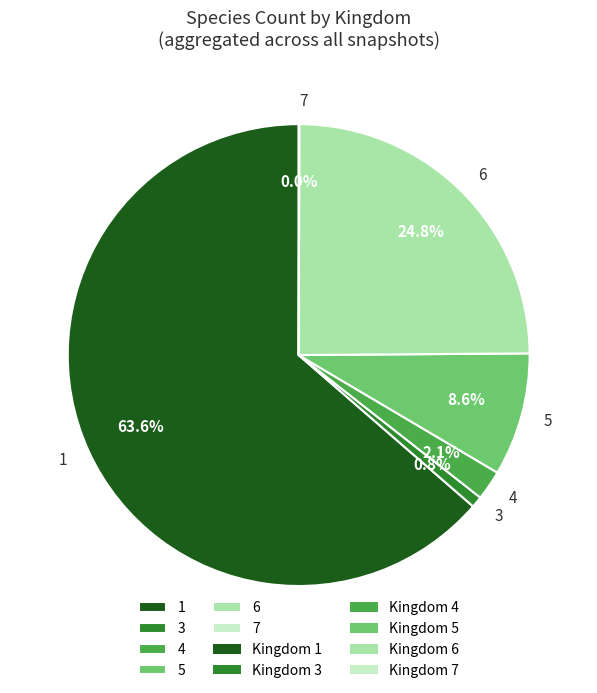

Which has a higher value, 3 or 4?

4